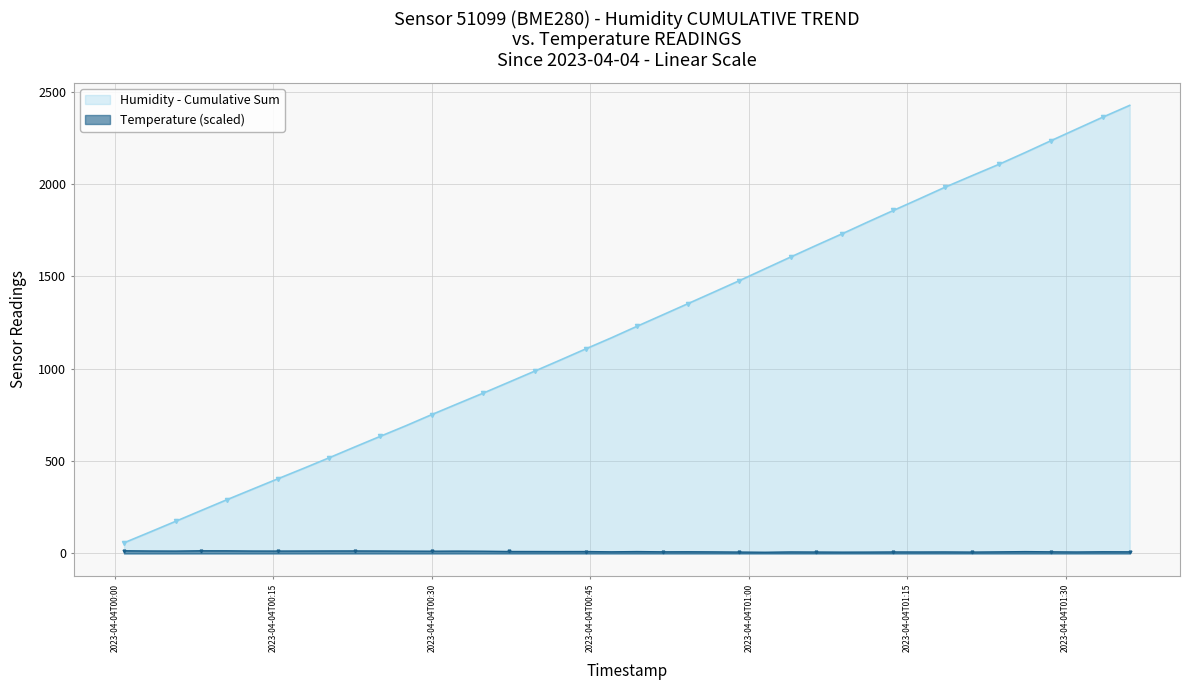

Which series has the widest spread of values?

Humidity - Cumulative Sum